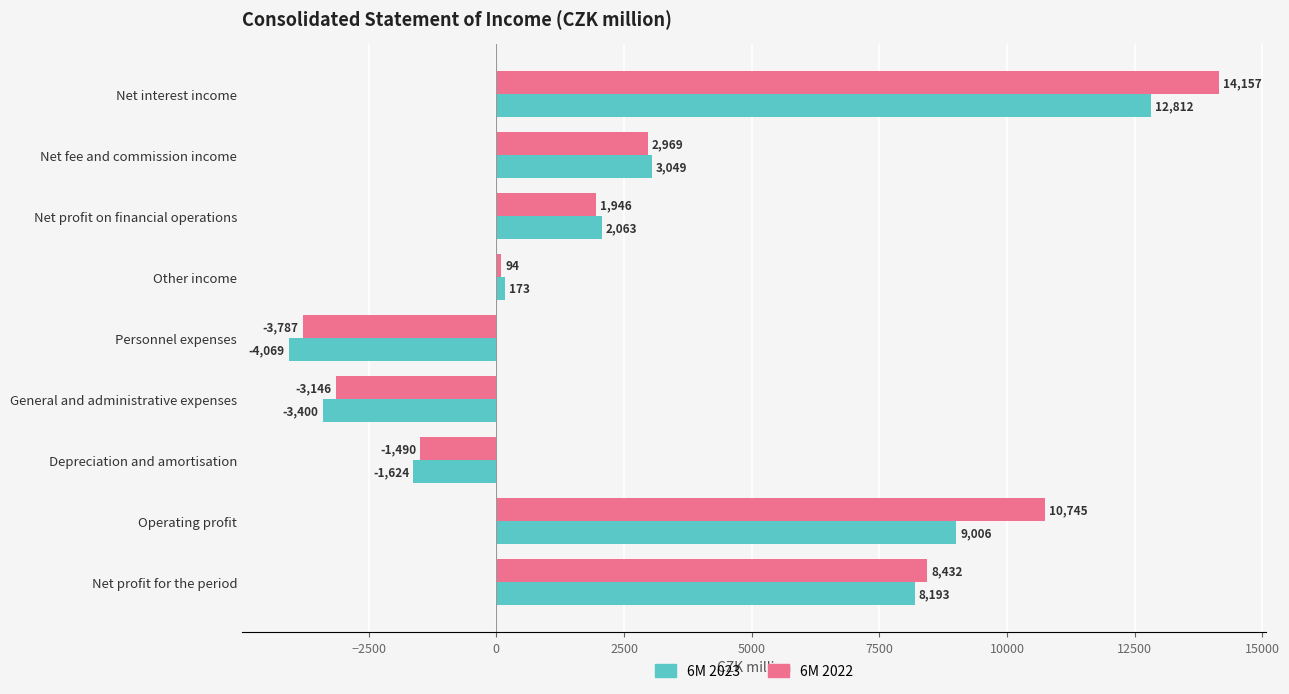

What is the greatest value displayed?

14157